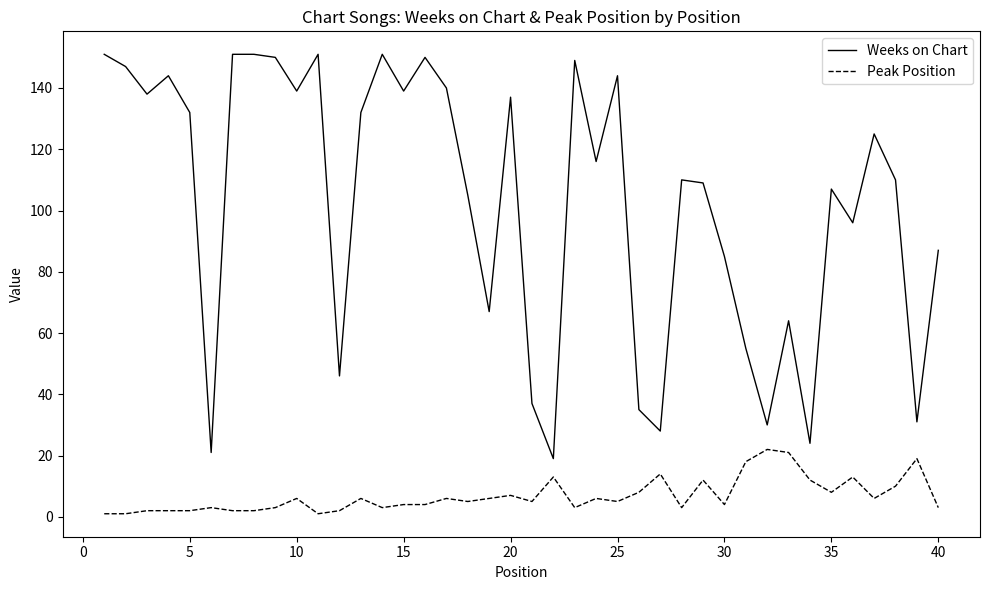

Rank the series by their average value, from highest to lowest.

Weeks on Chart, Peak Position